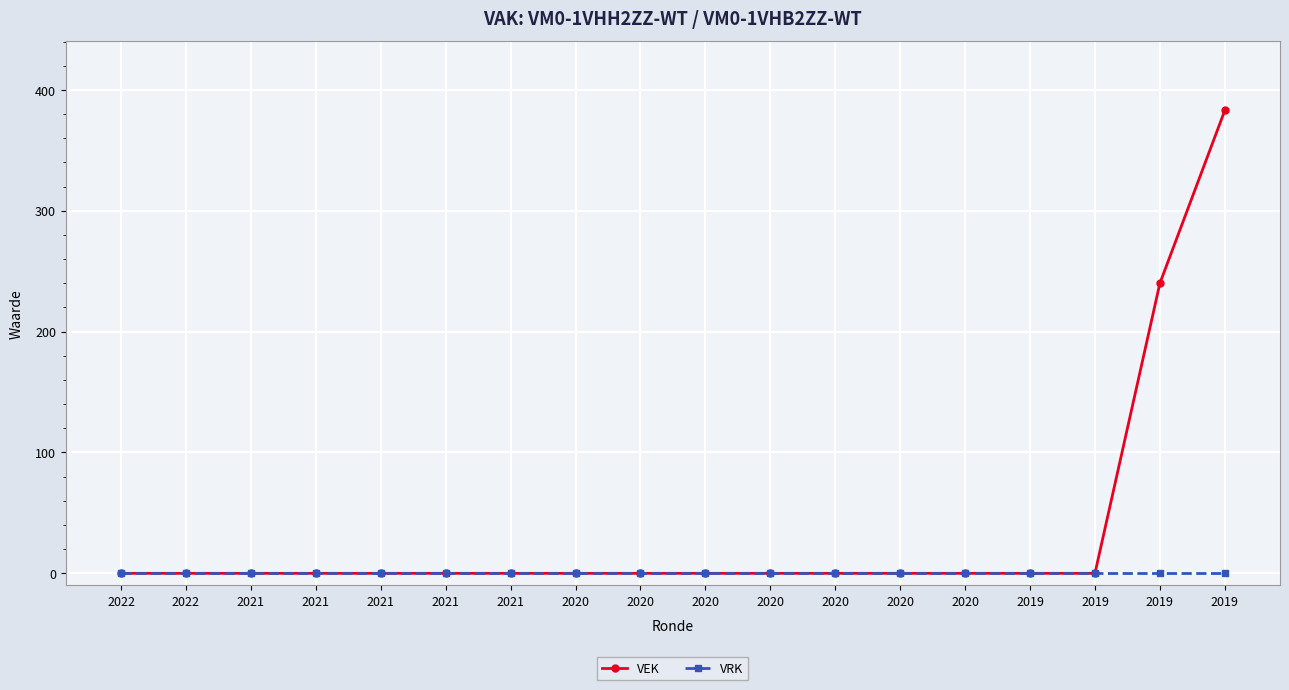

Does the chart have visible grid lines?

Yes